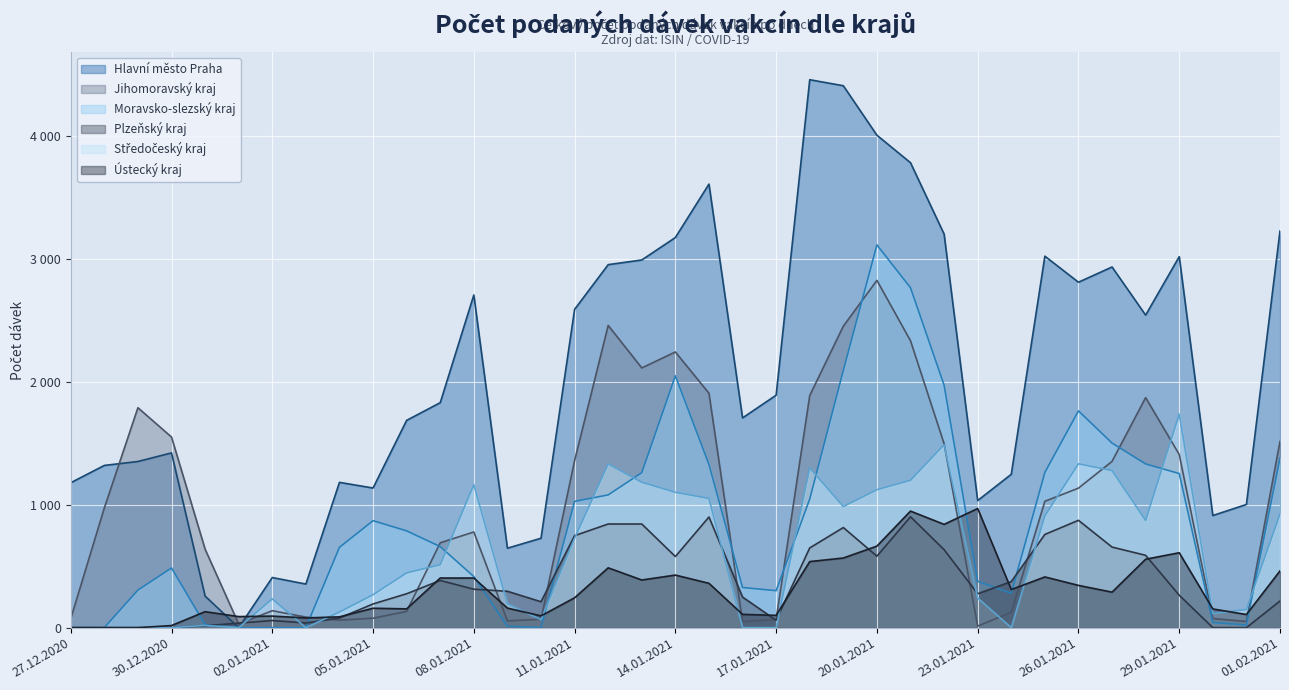

The Moravsko-slezský kraj series shows 590 at 23.01.2021. True or false?

False